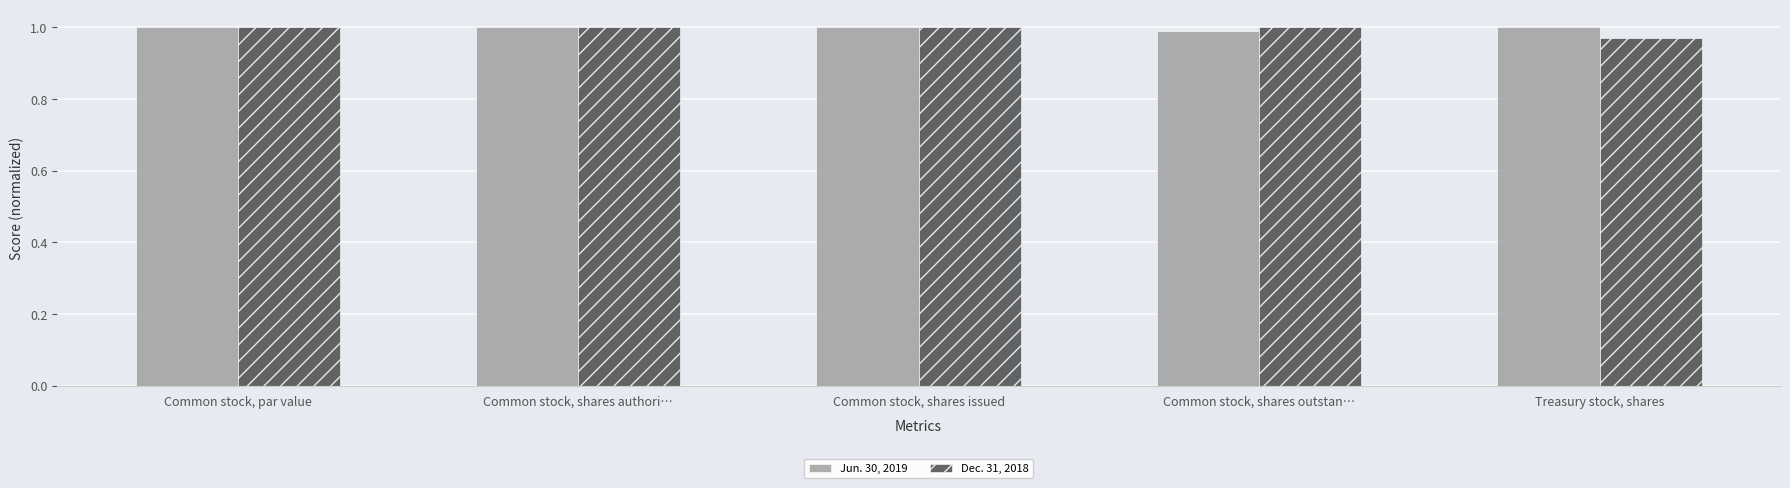

At how many categories does at least one series exceed 0?

5